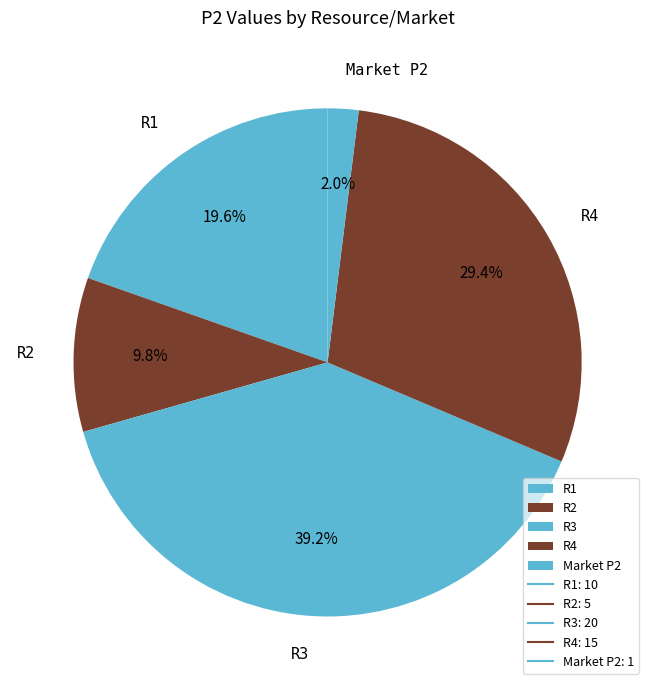

Which has a higher value, R1 or R2?

R1